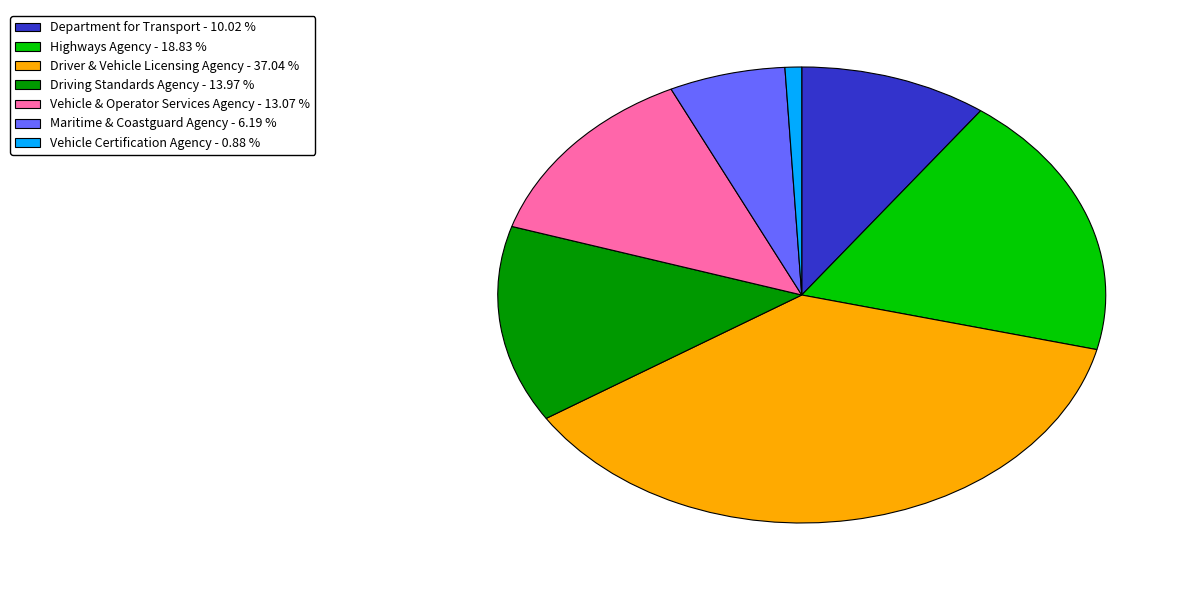

Combined, do Driving Standards Agency and Vehicle Certification Agency account for over 50%?

No